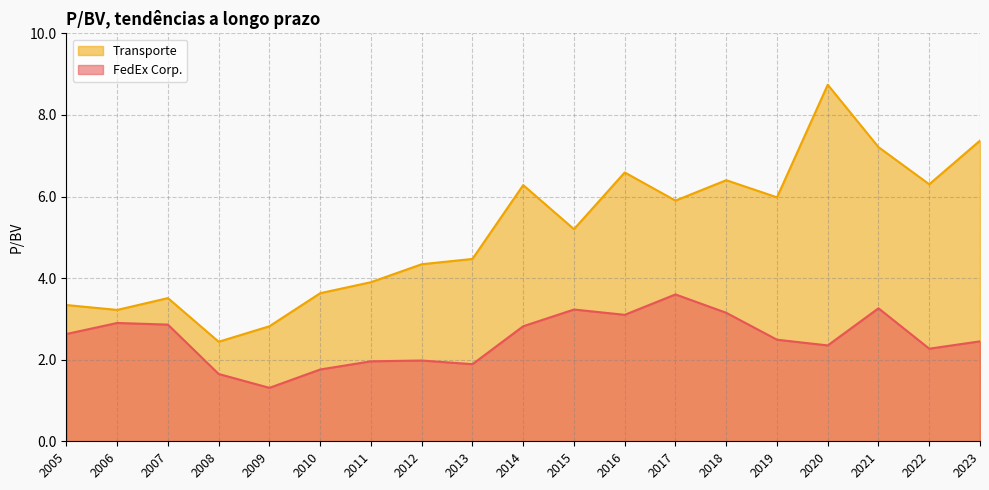

Where does the Transporte series first go above 5?

2014